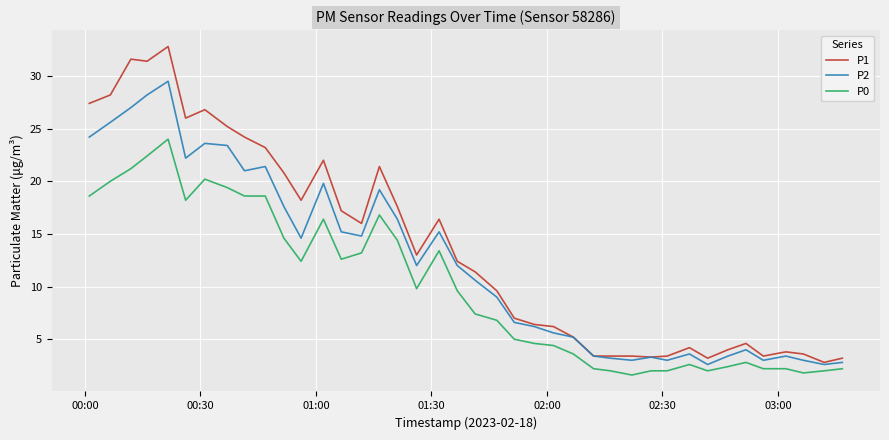

Rank the series by their maximum value, from highest to lowest.

P1, P2, P0